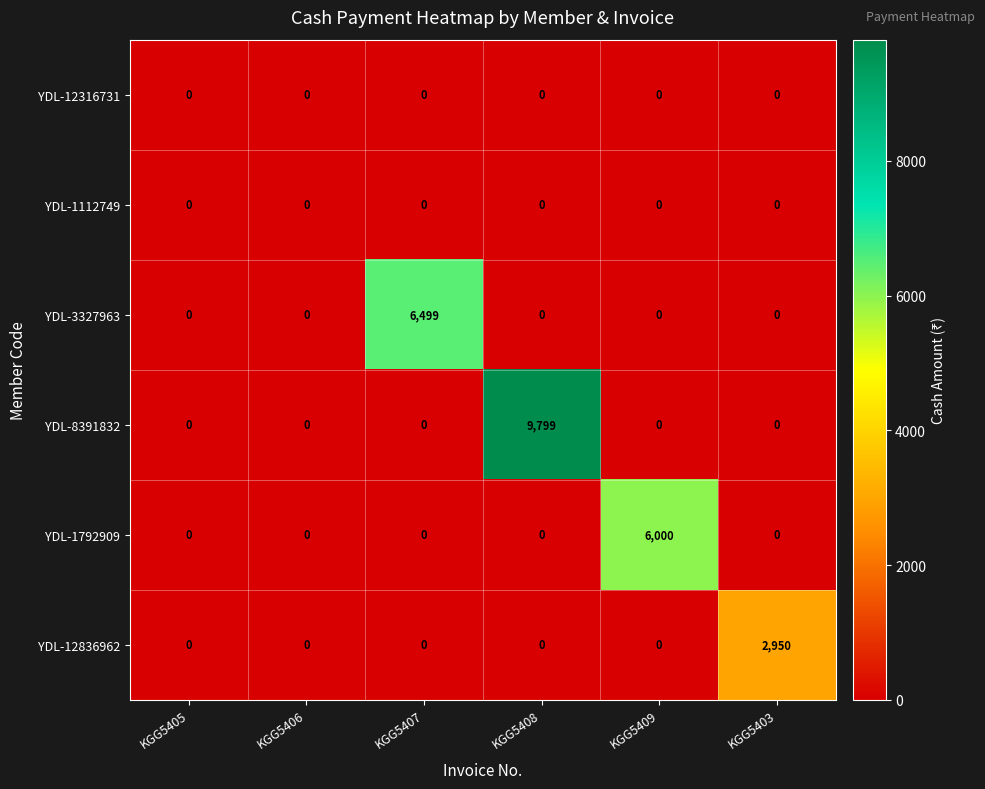

At which category does the chart reach its peak across all series?

KGG5408